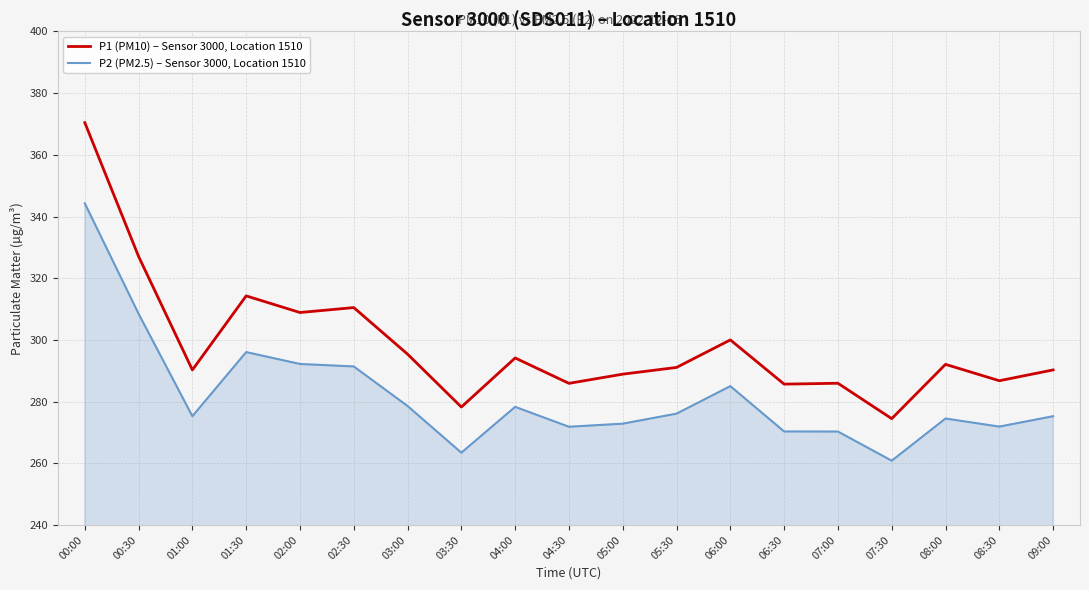

List the series in order of their peak value, lowest first.

P2 (PM2.5) – Sensor 3000, Location 1510, P1 (PM10) – Sensor 3000, Location 1510